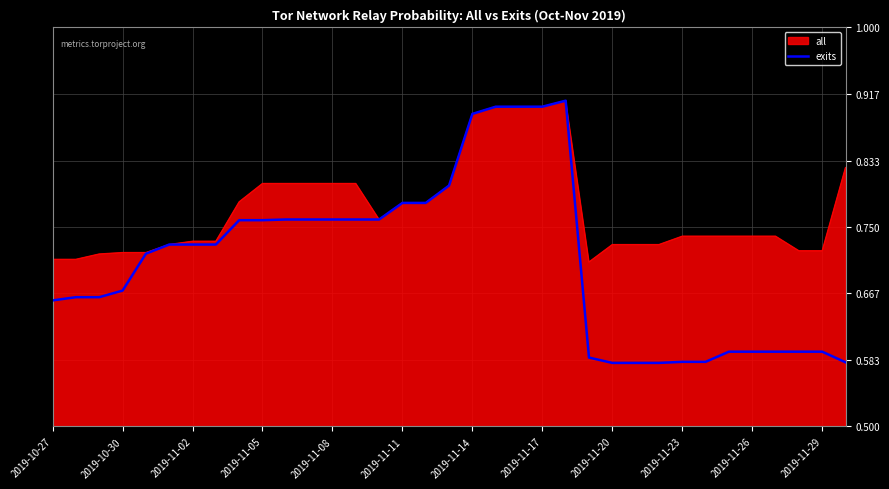

List the series in order of their overall mean, lowest first.

exits, all